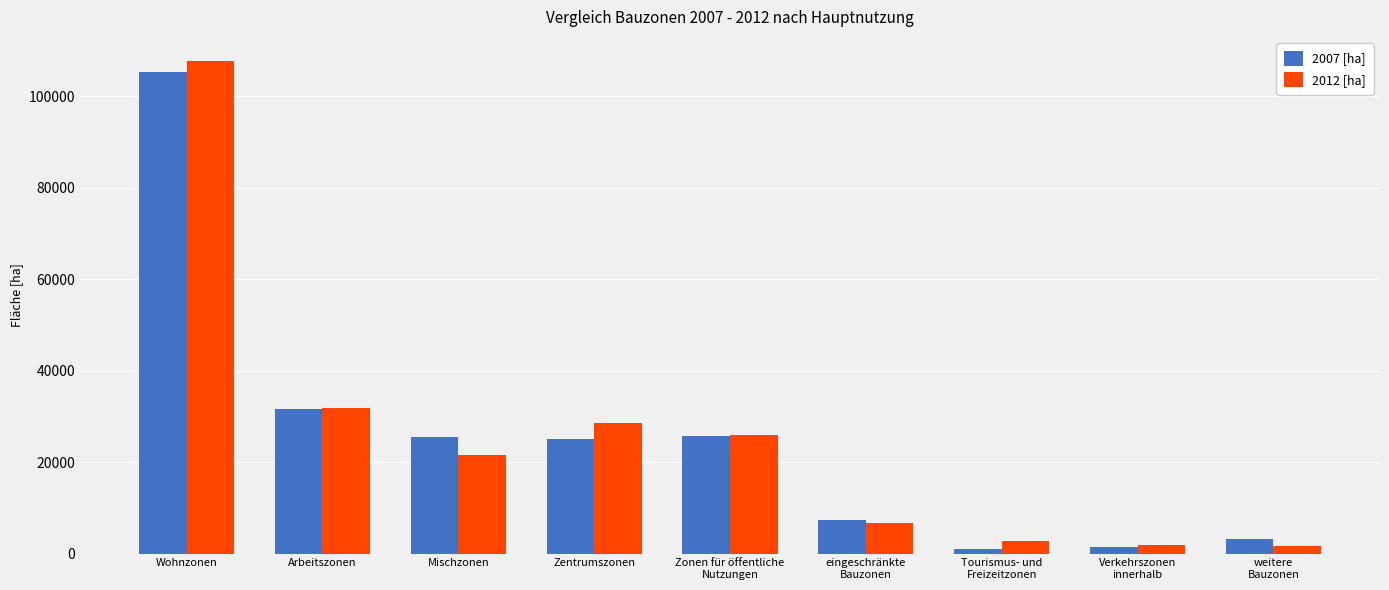

Which series has the largest range (max minus min)?

2012 [ha]